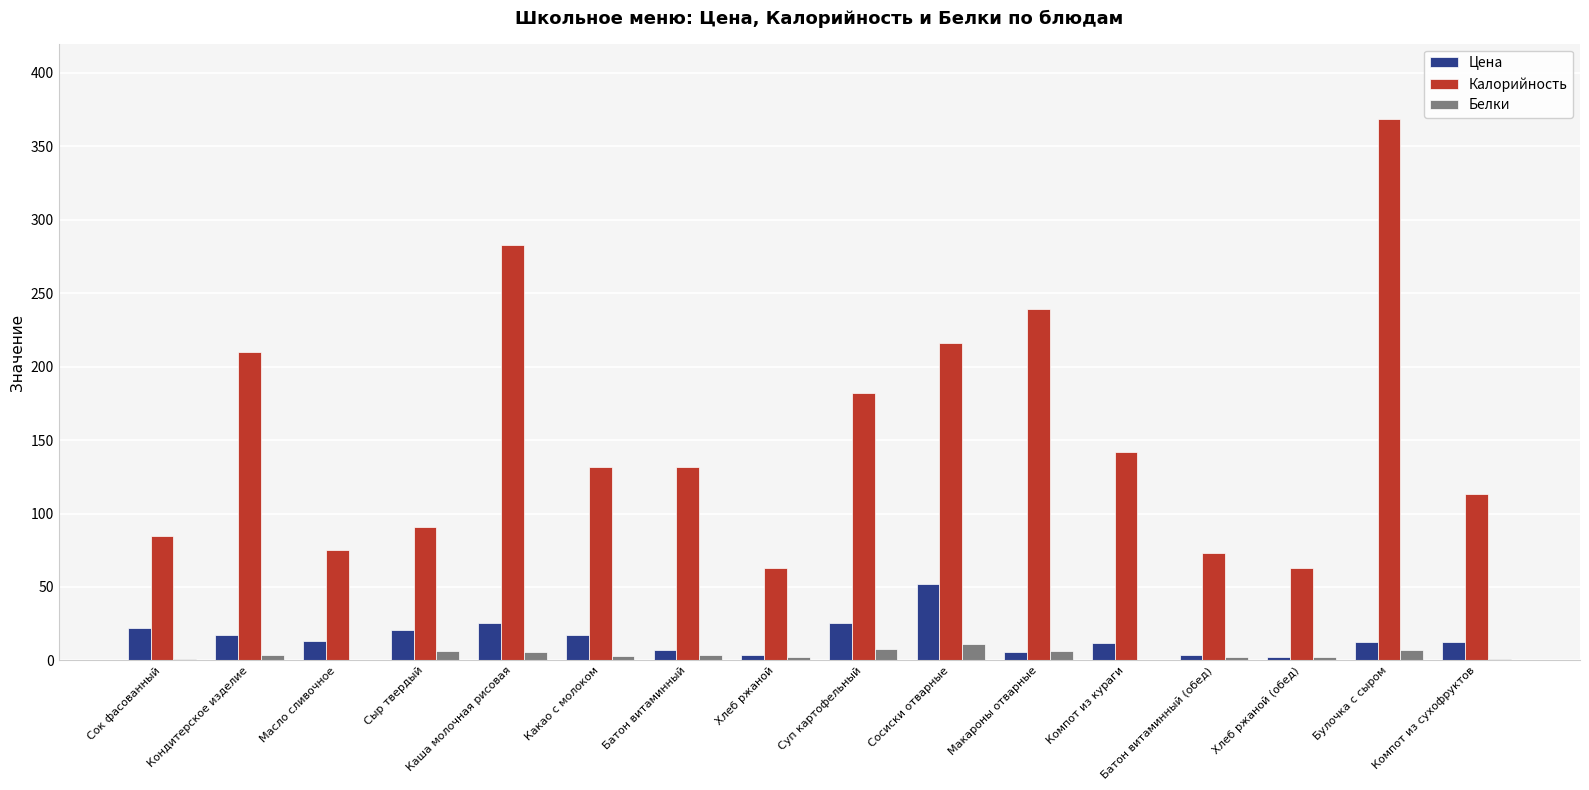

How many data points does each series have?

16